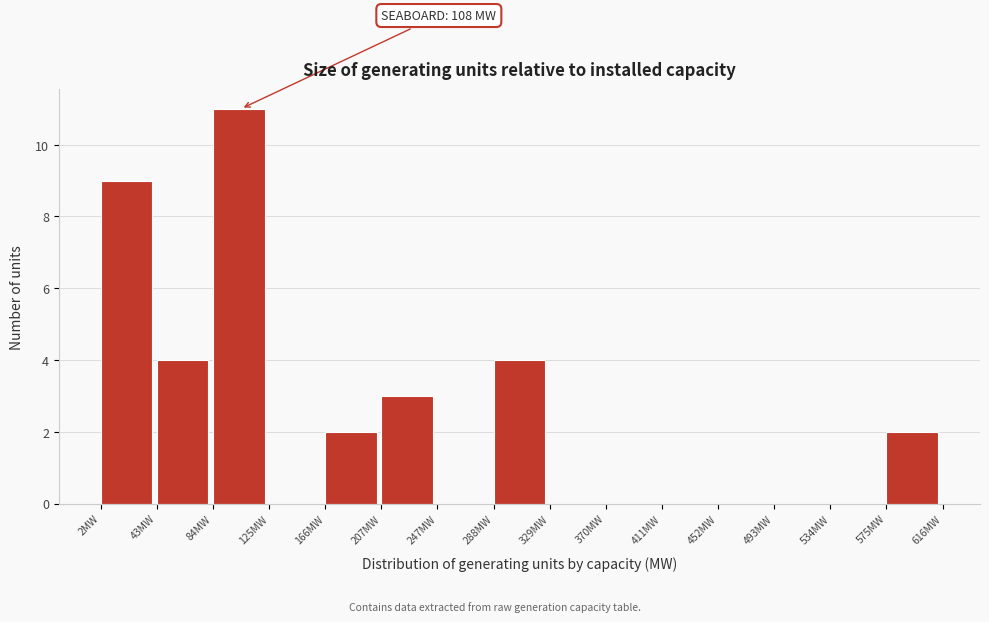

Over which range of the x-axis is the bar tallest?

85 to 125